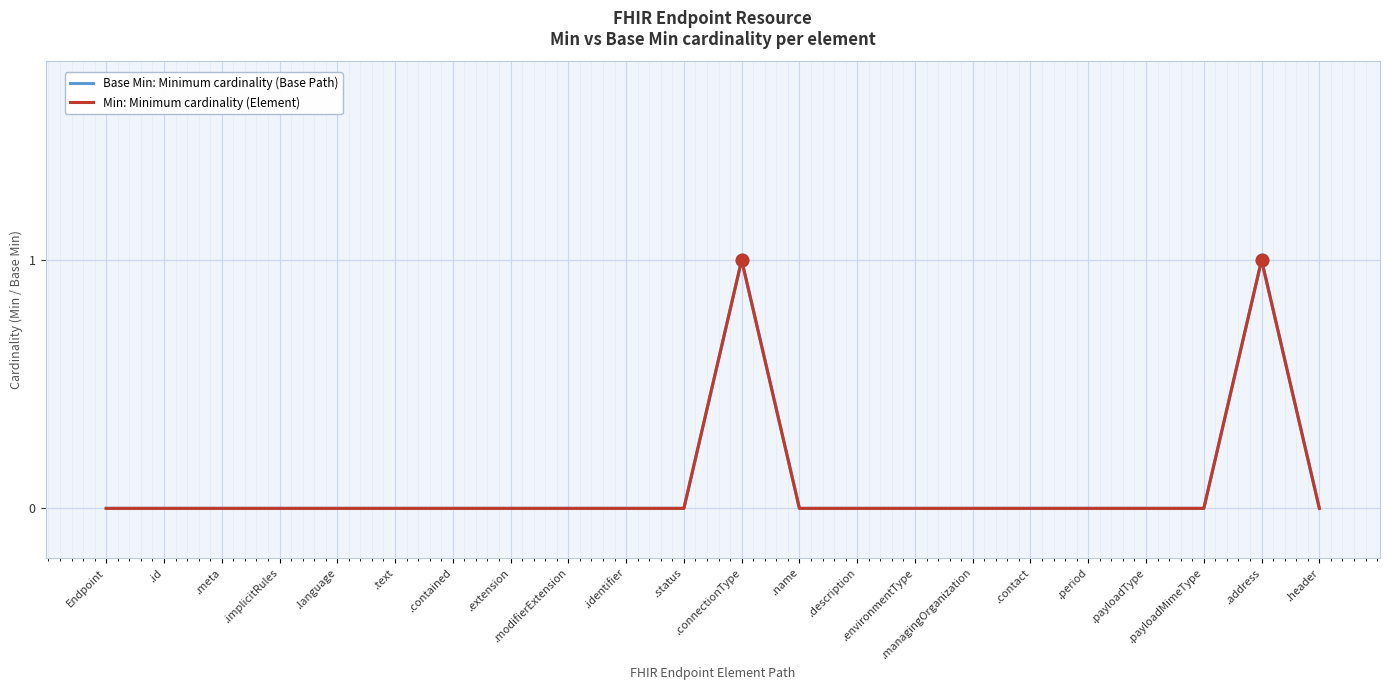

What is the maximum value for Base Min: Minimum cardinality (Base Path)?

1